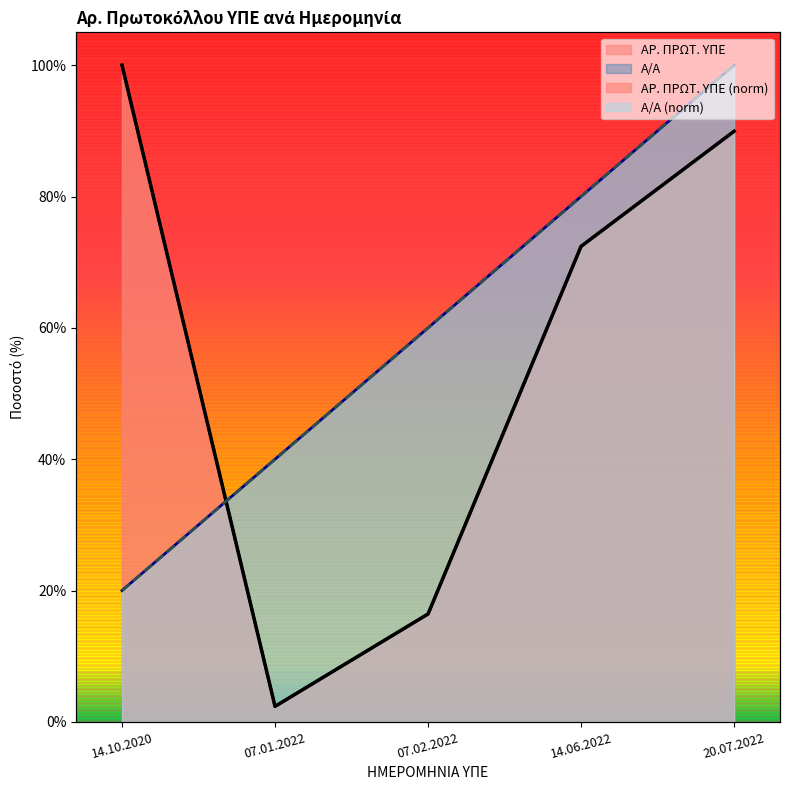

The Α/Α series shows 66.1 at 07.01.2022. True or false?

False